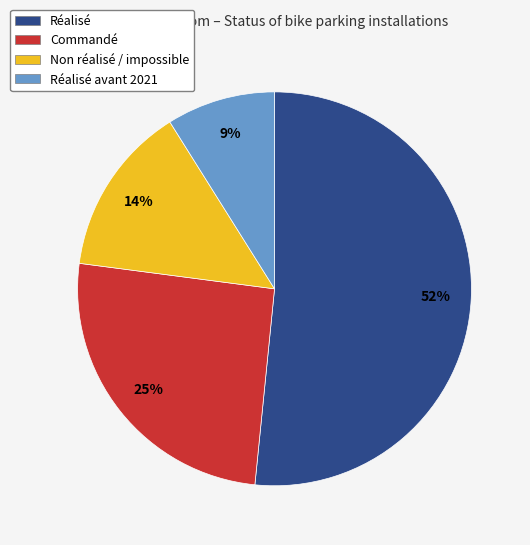

Between Non réalisé / impossible and Réalisé, which is larger?

Réalisé